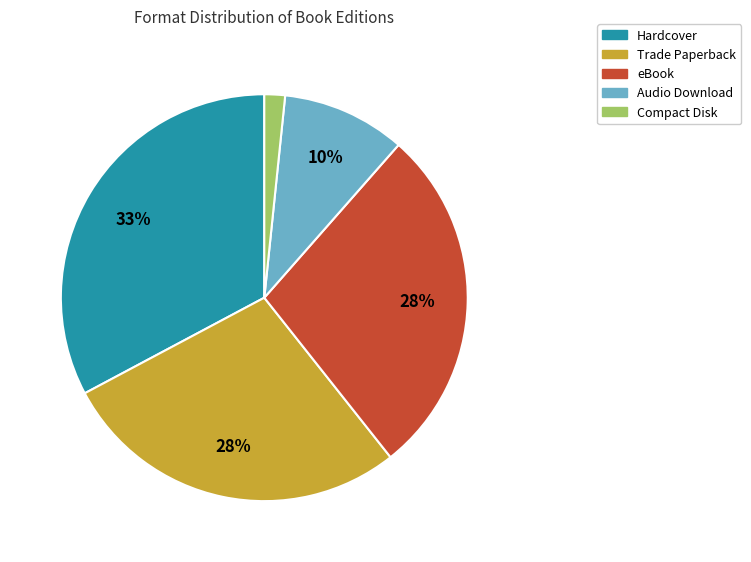

Is the sum of Hardcover and Audio Download greater than half?

No